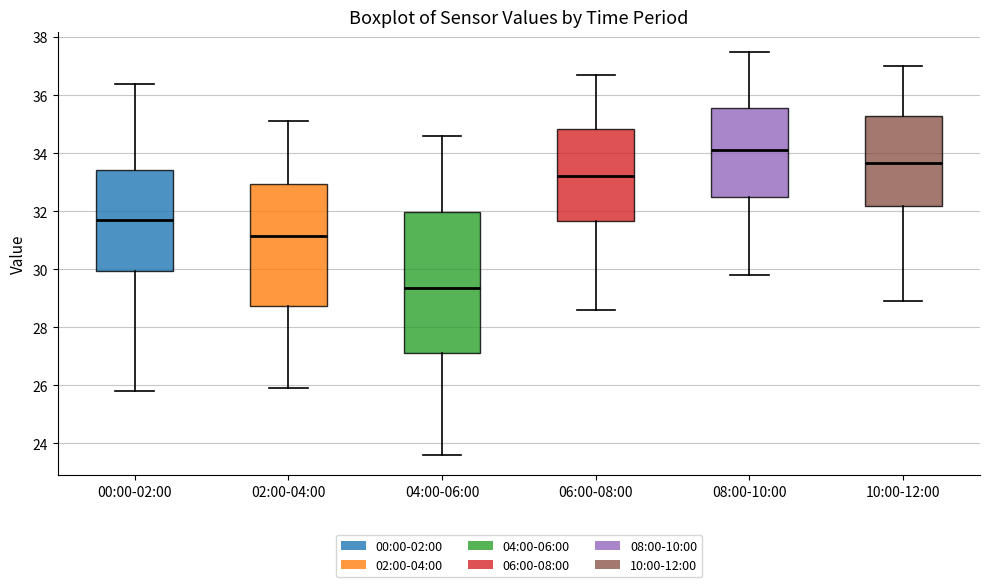

Reading left to right, read every box against the y-axis: the position of its median line, the range the box covers, and the ends of its whiskers. The values are not printed on the chart, so give them approximately, as read against the axis.

00:00-02:00: median 31.8, box 30.0 to 33.4, whiskers 25.8 to 36.4
02:00-04:00: median 31.2, box 28.8 to 33.0, whiskers 26.0 to 35.2
04:00-06:00: median 29.4, box 27.2 to 32.0, whiskers 23.6 to 34.6
06:00-08:00: median 33.2, box 31.6 to 34.8, whiskers 28.6 to 36.8
08:00-10:00: median 34.2, box 32.6 to 35.6, whiskers 29.8 to 37.6
10:00-12:00: median 33.6, box 32.2 to 35.2, whiskers 29.0 to 37.0